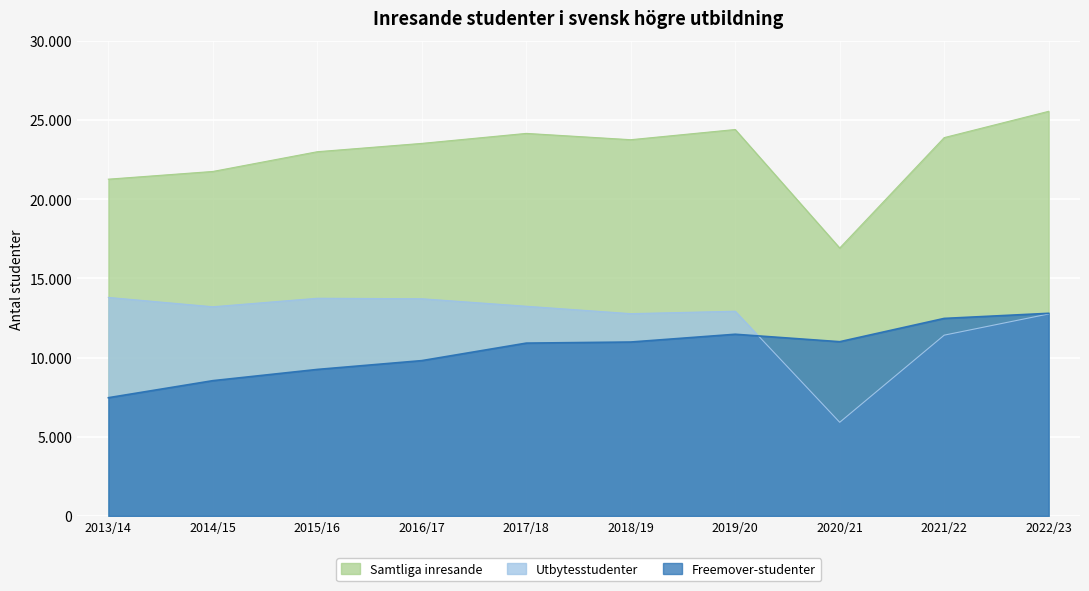

What is the total value across all series at 2019/20?

48784